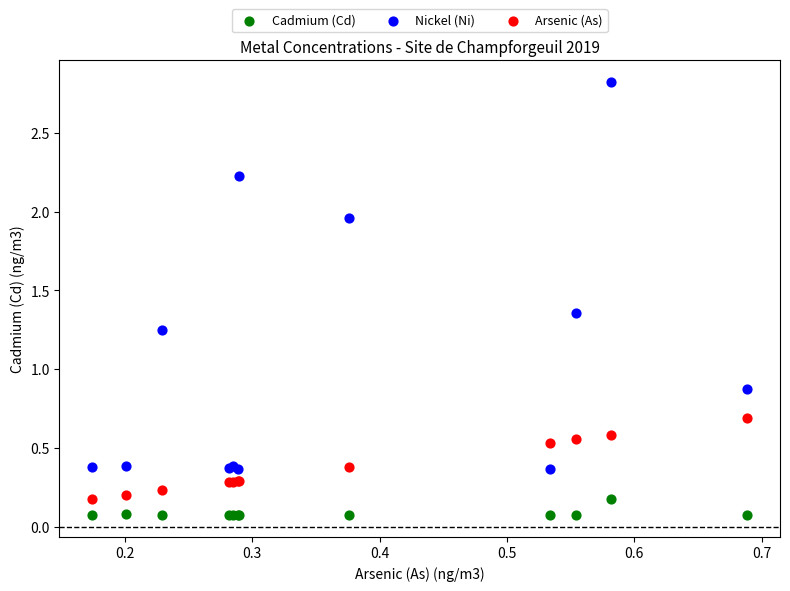

Which series has the largest Y range (max minus min)?

Nickel (Ni)